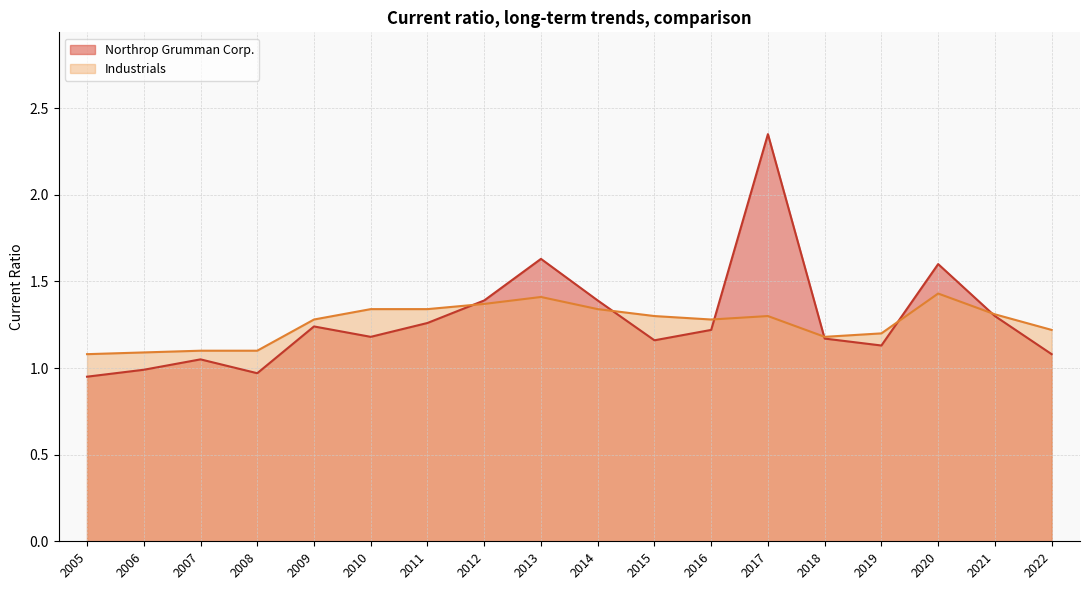

Where is Northrop Grumman Corp. nearest to the value 1?

2006